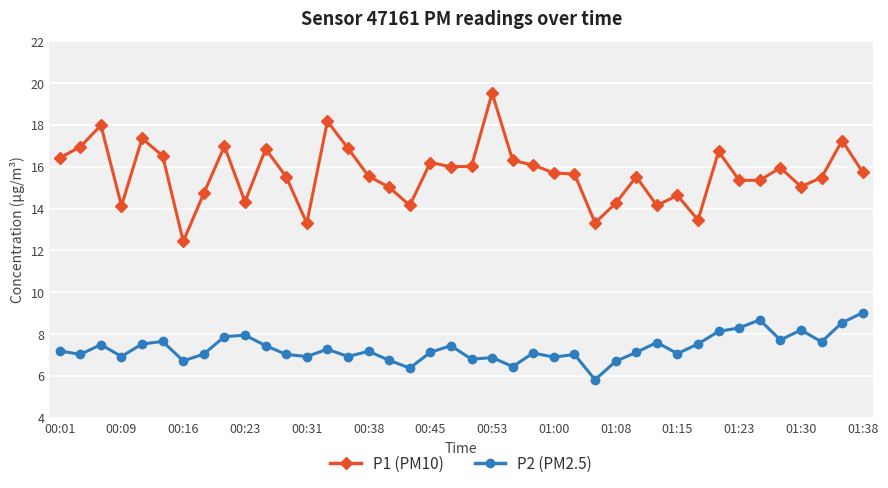

True or false: P2 (PM2.5) has more than 2 interior local peaks.

True